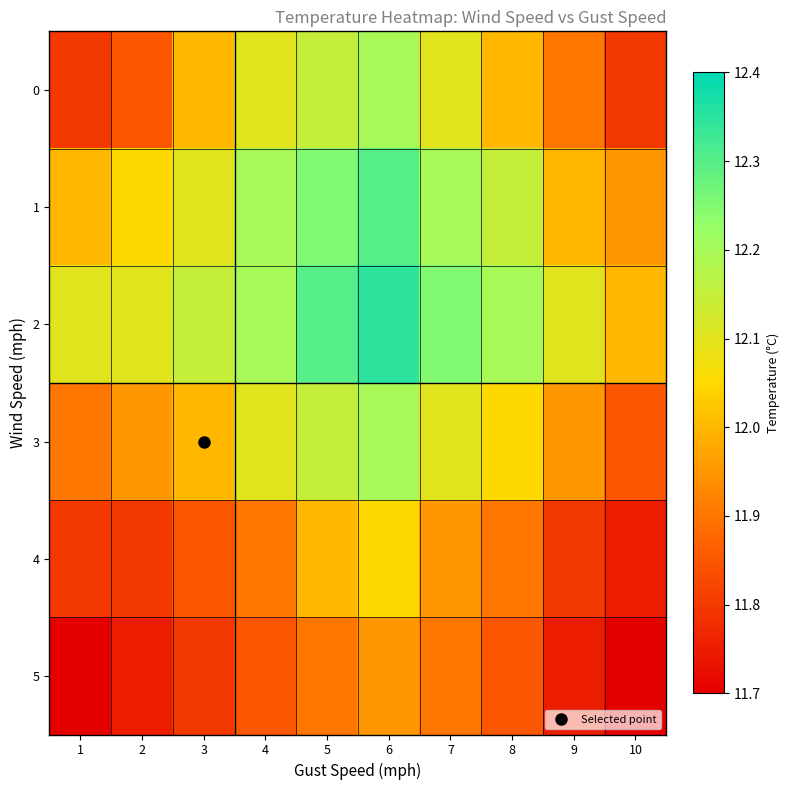

Reading left to right, transcribe all the data shown in this chart.

0: 1=11.8	2=11.8	3=12.0	4=12.1	5=12.2	6=12.2	7=12.1	8=12.0	9=11.9	10=11.8
1: 1=12.0	2=12.1	3=12.1	4=12.2	5=12.2	6=12.3	7=12.2	8=12.2	9=12.0	10=11.9
2: 1=12.1	2=12.1	3=12.2	4=12.2	5=12.3	6=12.3	7=12.2	8=12.2	9=12.1	10=12.0
3: 1=11.9	2=11.9	3=12.0	4=12.1	5=12.2	6=12.2	7=12.1	8=12.1	9=11.9	10=11.8
4: 1=11.8	2=11.8	3=11.8	4=11.9	5=12.0	6=12.1	7=11.9	8=11.9	9=11.8	10=11.8
5: 1=11.7	2=11.8	3=11.8	4=11.8	5=11.9	6=11.9	7=11.9	8=11.8	9=11.8	10=11.7